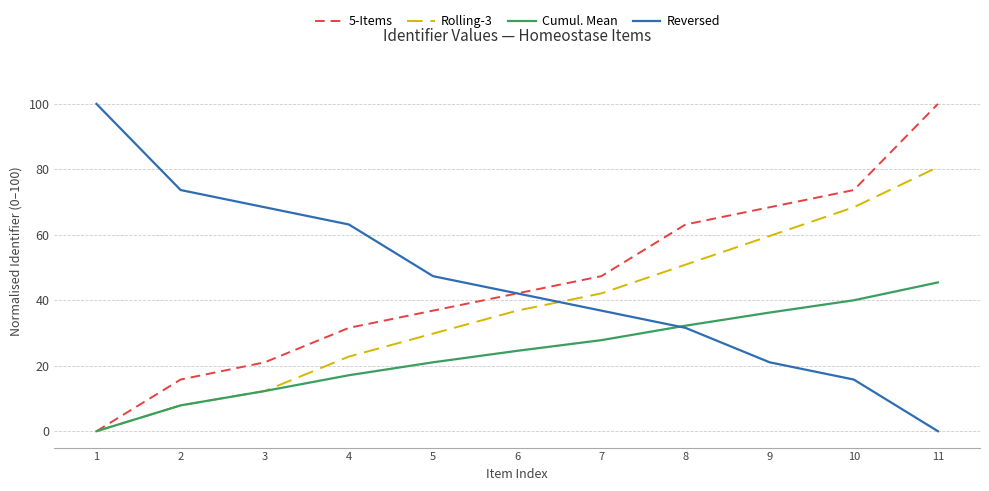

What is the spread (max minus min) of values at 10?

57.9